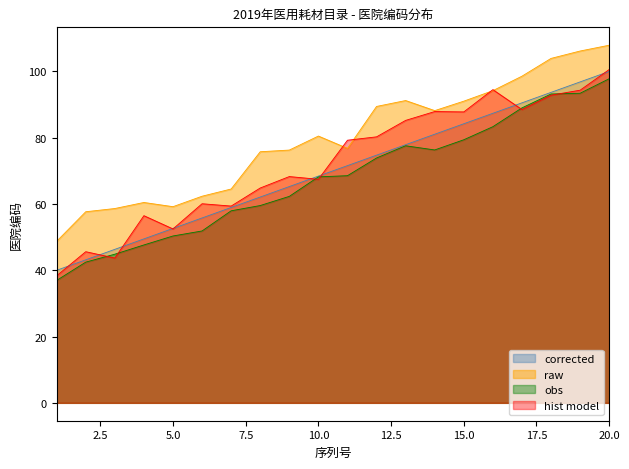

How many lines are shown in the chart?

4